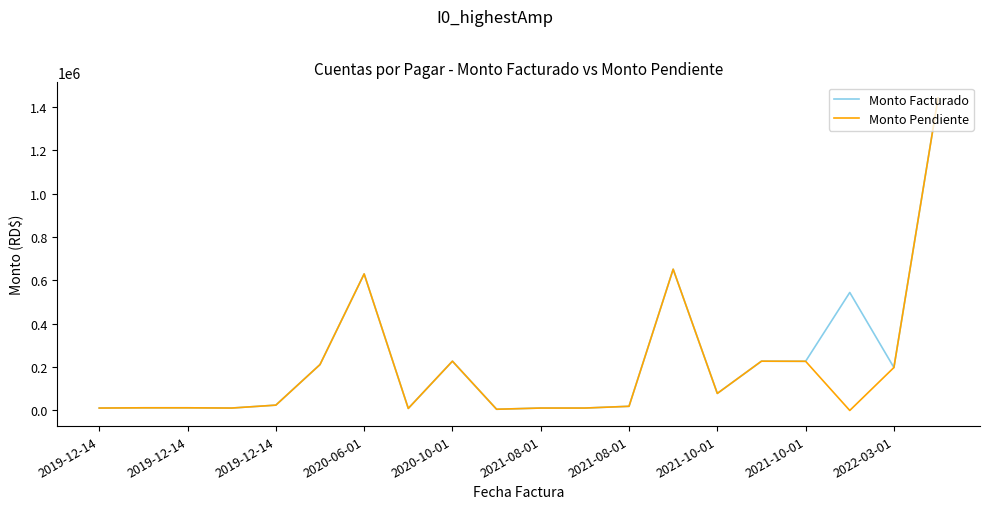

What is the greatest value displayed?

1440959.4